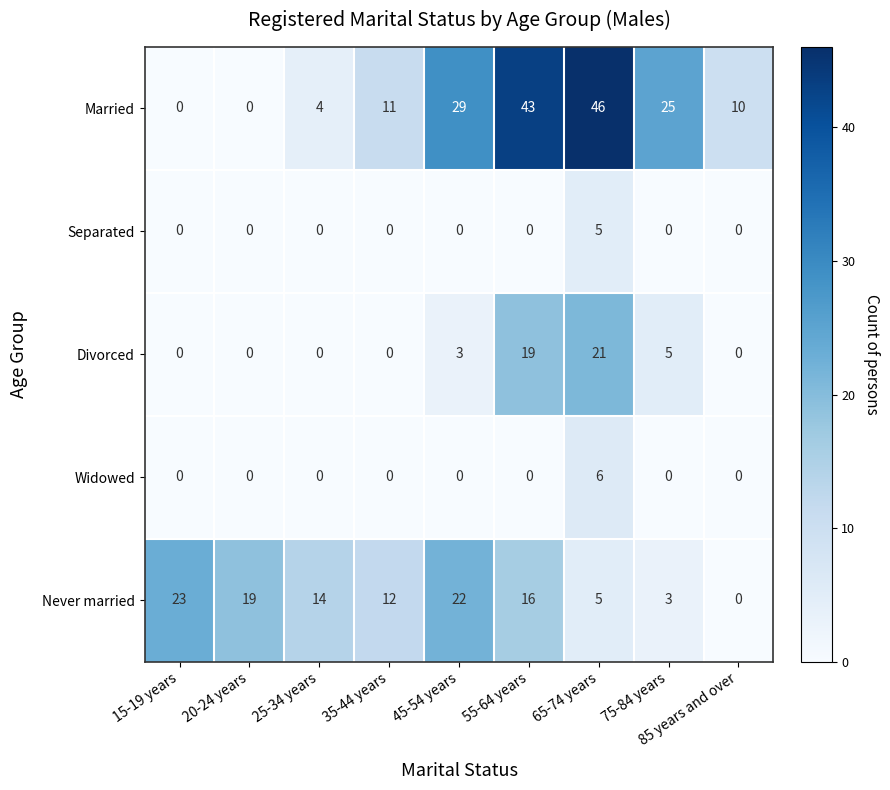

How many categories are shown in the chart?

9